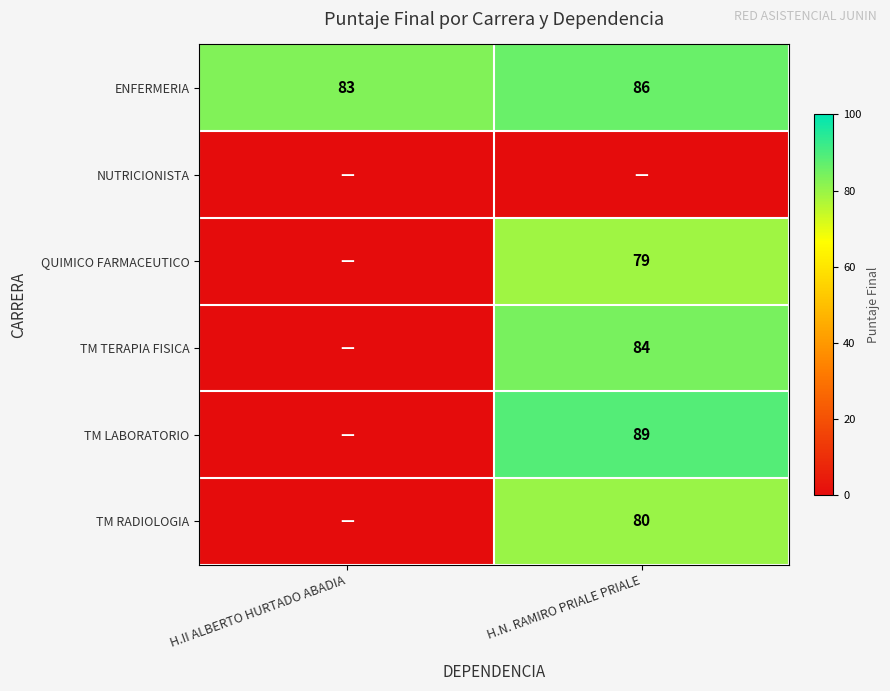

At which label is ENFERMERIA closest to 84?

H.II ALBERTO HURTADO ABADIA